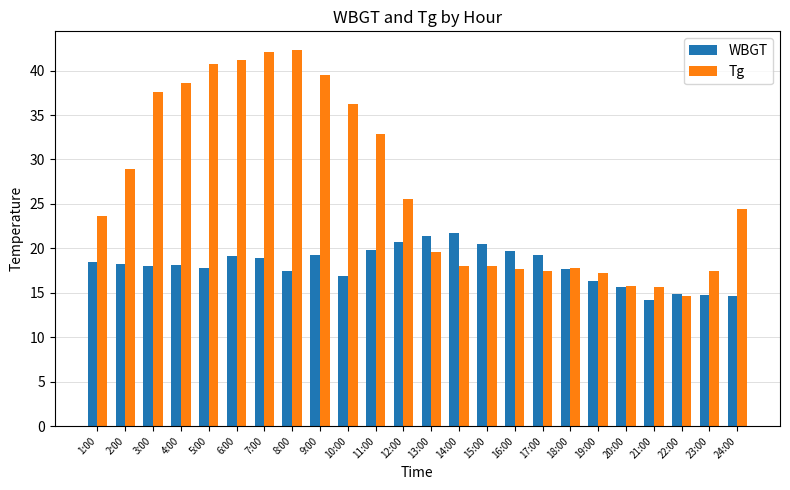

The value of Tg at 6:00 is 70.4. True or false?

False